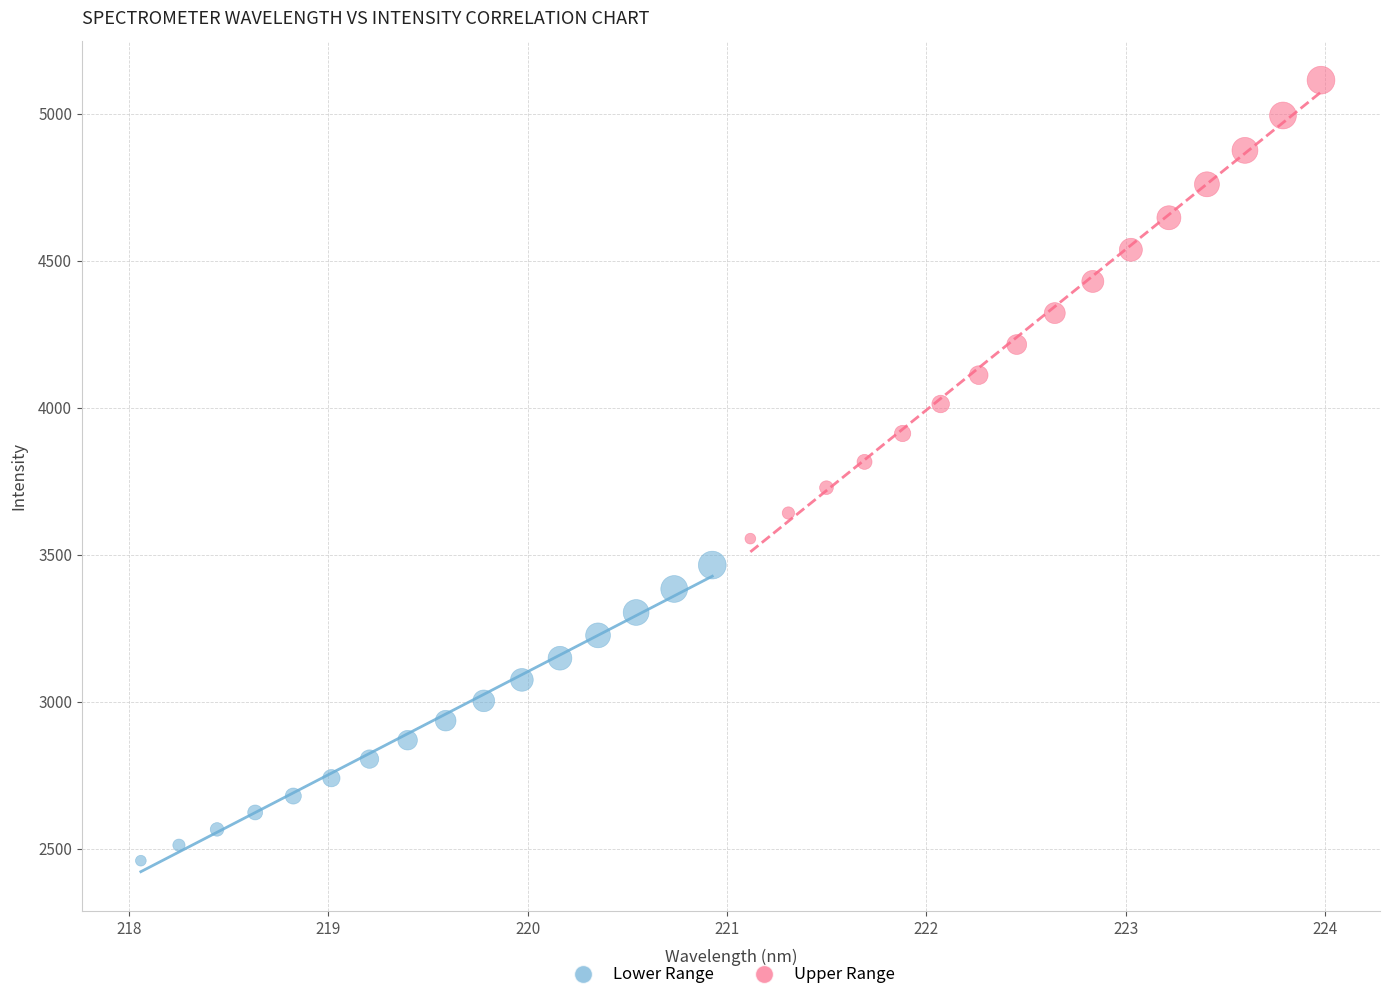

What are all the series names shown in the legend?

Lower Range, Upper Range